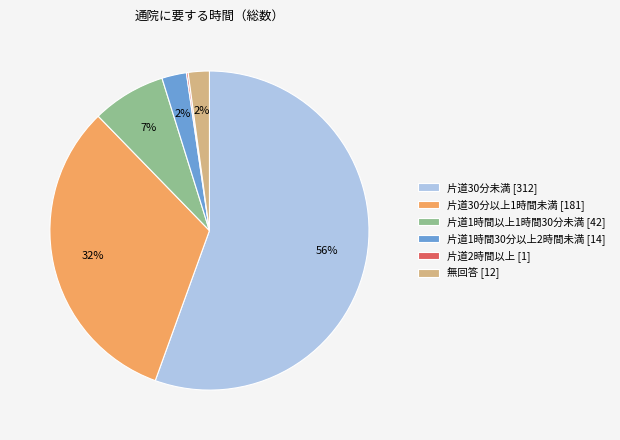

To the nearest percent, what portion does 無回答 [12] represent?

2%